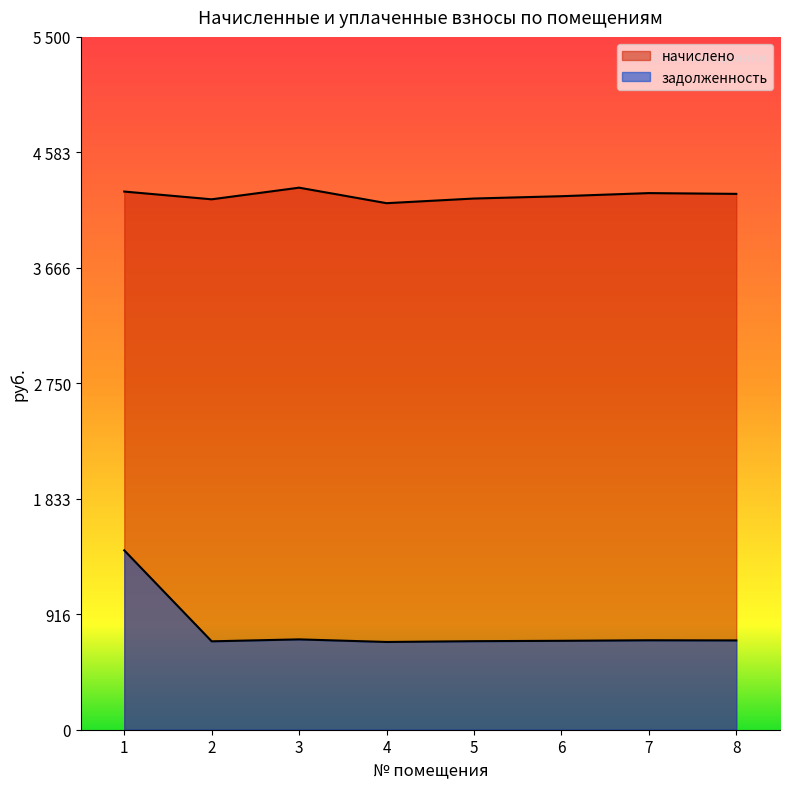

What is the difference between the начислено values at 4 and 1?

92.3